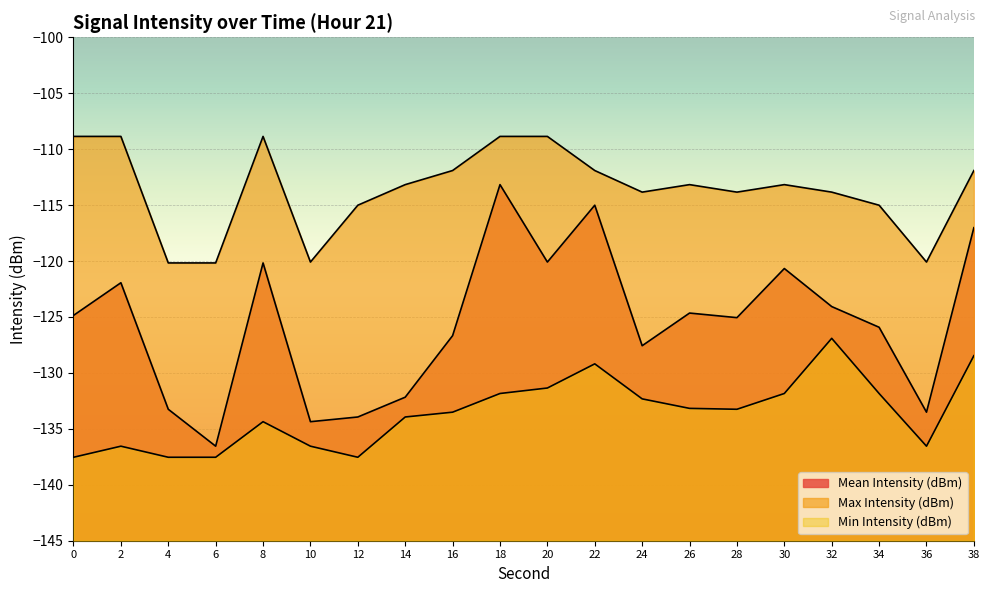

Rank the series by their maximum value, from highest to lowest.

Max Intensity (dBm), Mean Intensity (dBm), Min Intensity (dBm)